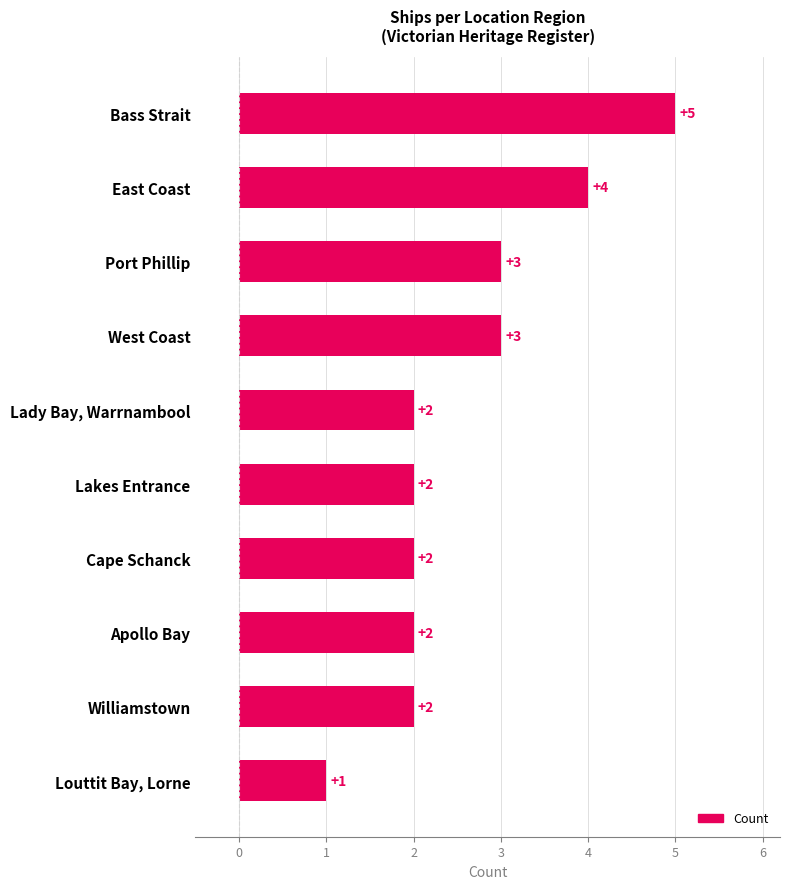

What is the value of the 3rd bar from the top?

3